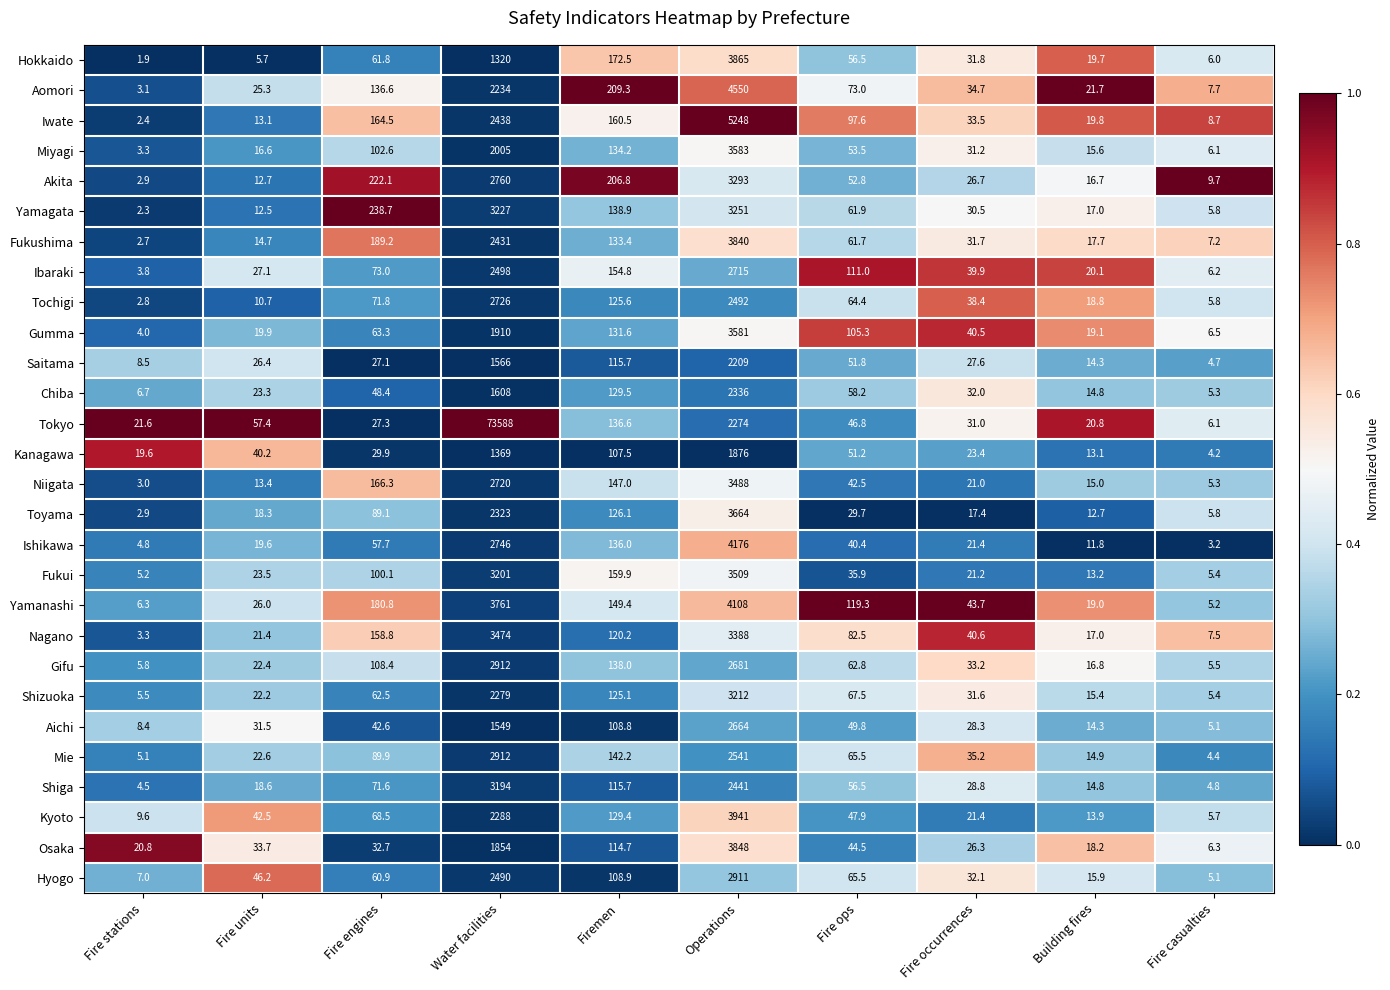

What is the difference between the Fukushima values at Fire casualties and Building fires?

10.5